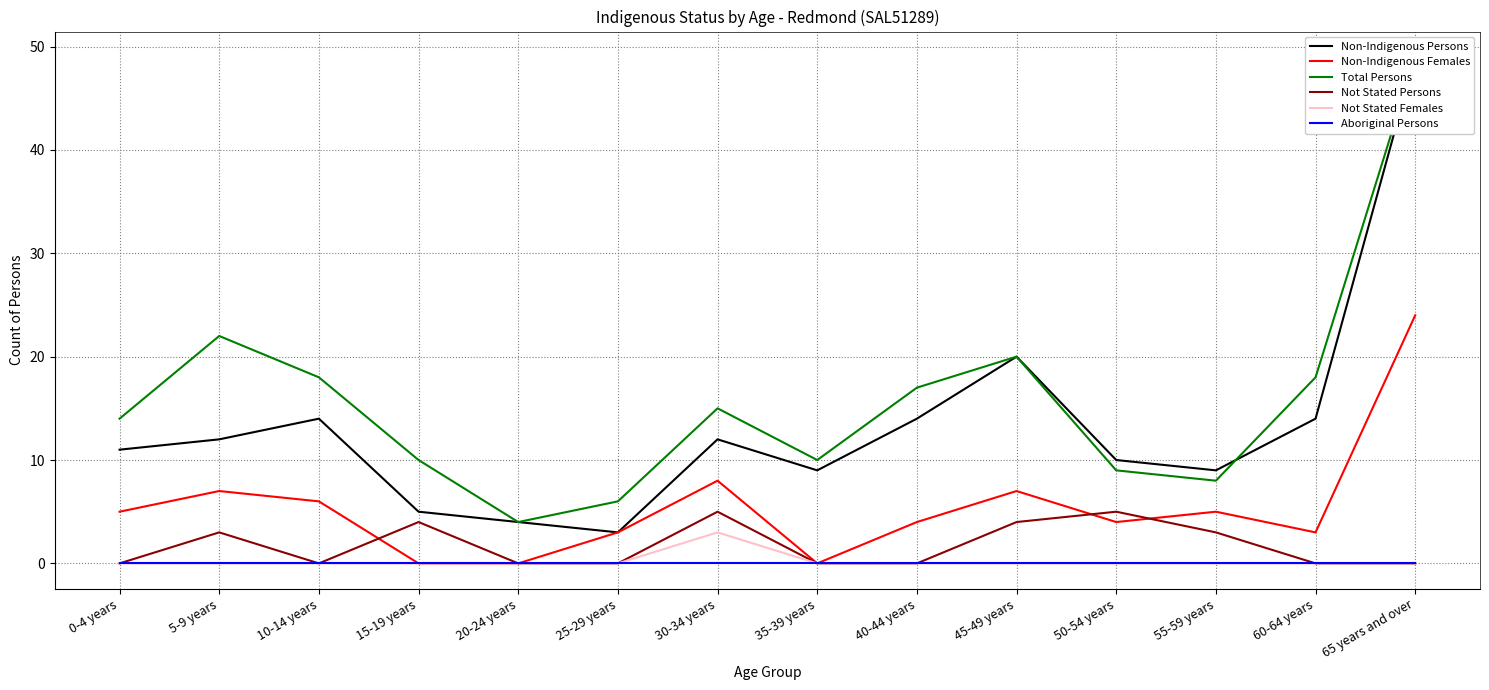

How many series are shown in this chart?

6